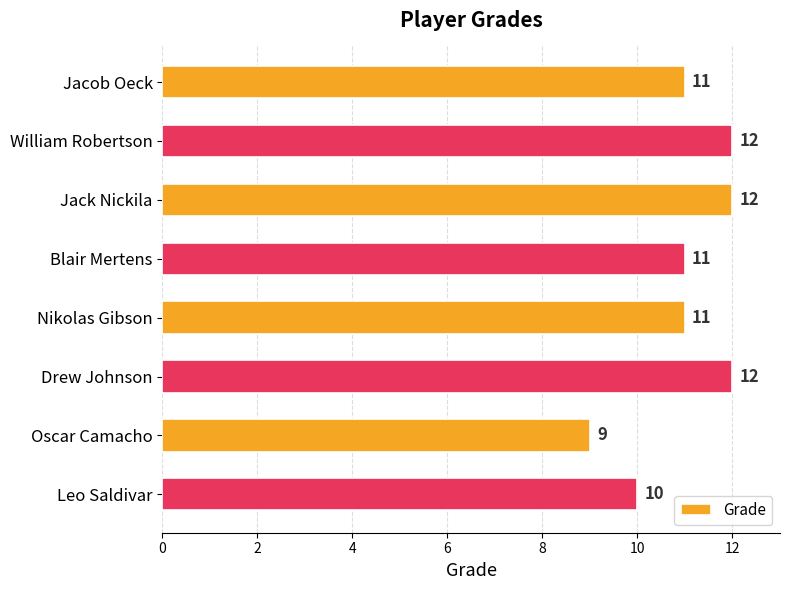

At which category does the chart reach its minimum across all series?

Oscar Camacho